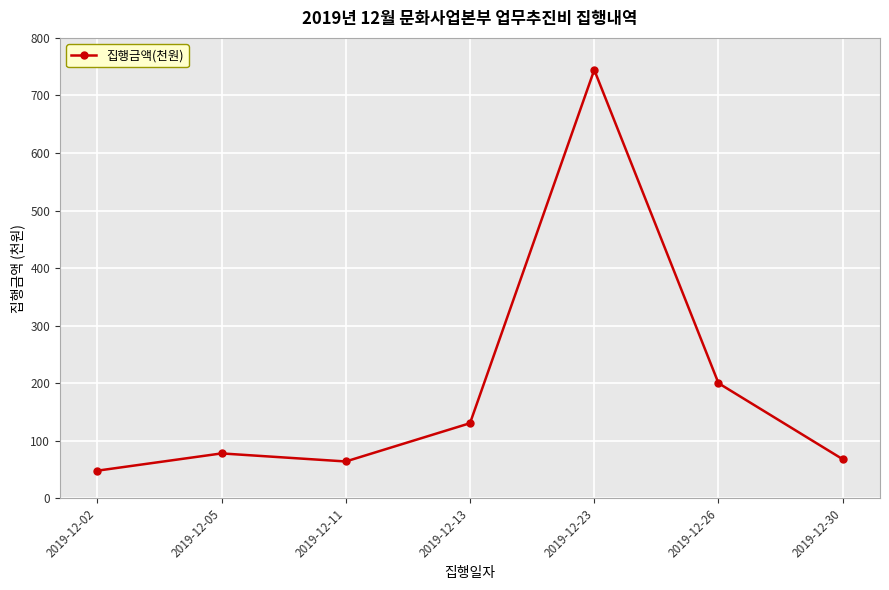

What is the difference between the values at 2019-12-23 and 2019-12-13?

613.9